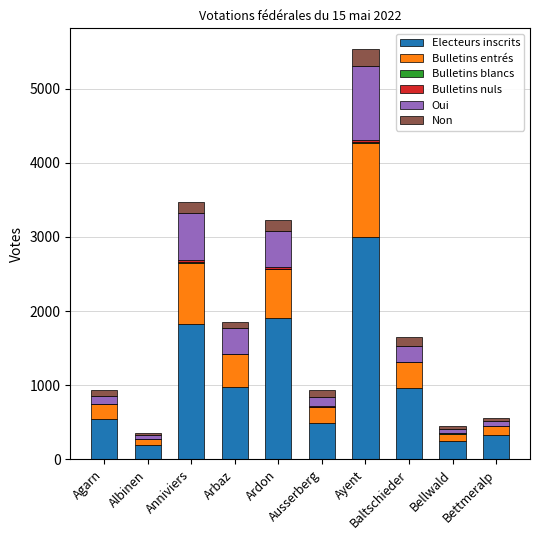

Are the bars horizontal?

No